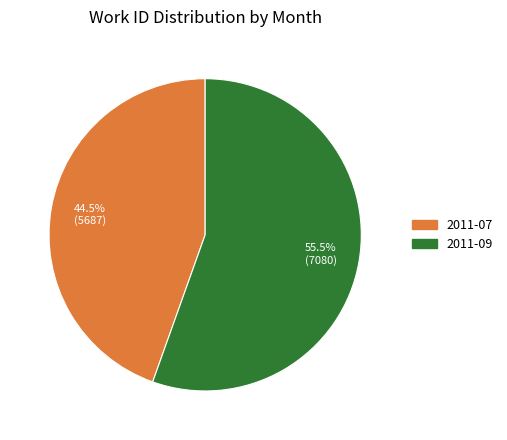

What is the smallest slice in the pie chart?

2011-07